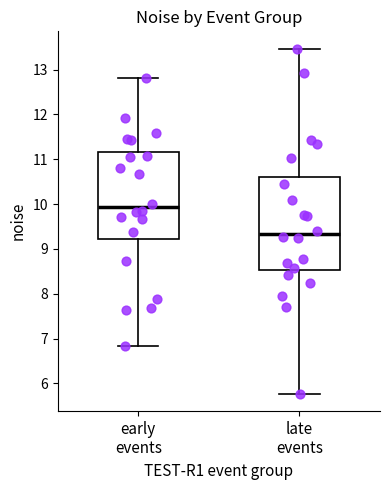

Reading left to right, read every box against the y-axis: the position of its median line, the range the box covers, and the ends of its whiskers. The values are not printed on the chart, so give them approximately, as read against the axis.

early events: median 9.9, box 9.2 to 11.2, whiskers 6.8 to 12.8
late events: median 9.3, box 8.5 to 10.6, whiskers 5.8 to 13.5